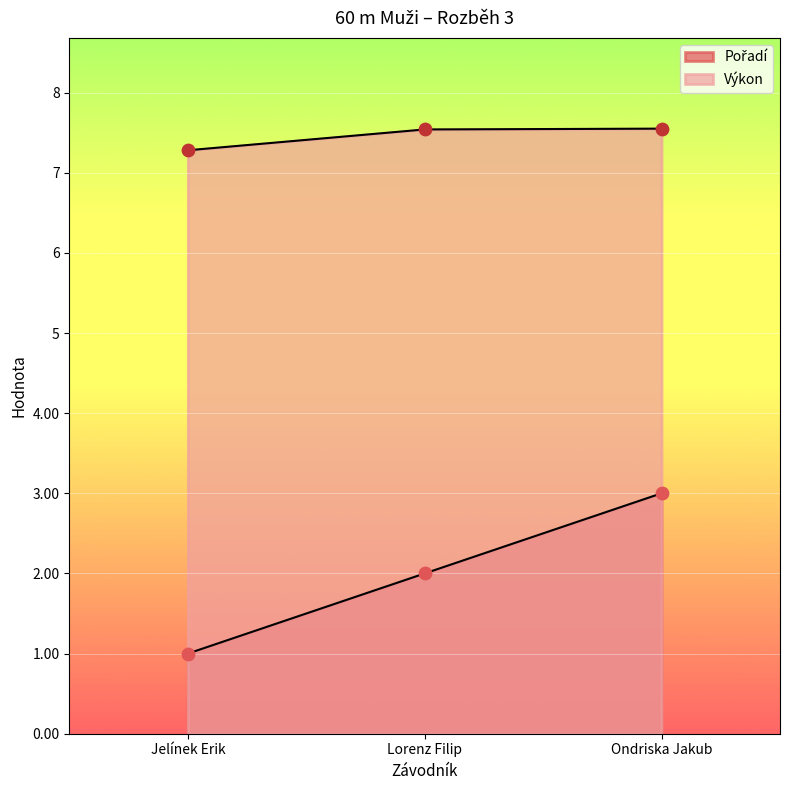

At which category is the sum across all series the highest?

Ondriska Jakub